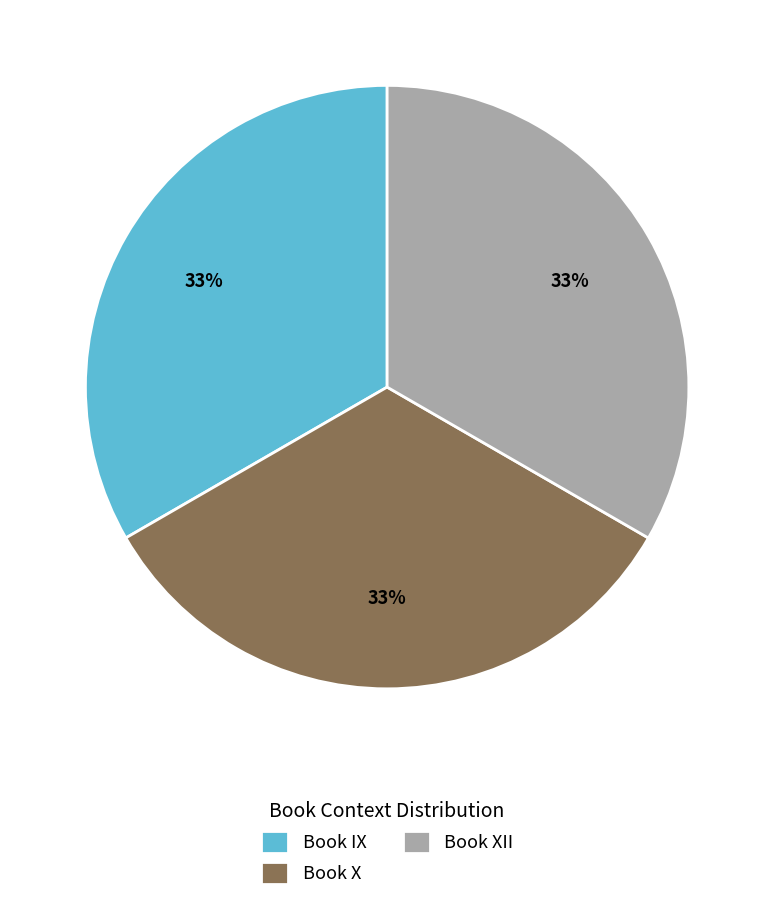

To the nearest percent, what is the combined percentage of Book IX and Book X?

67%